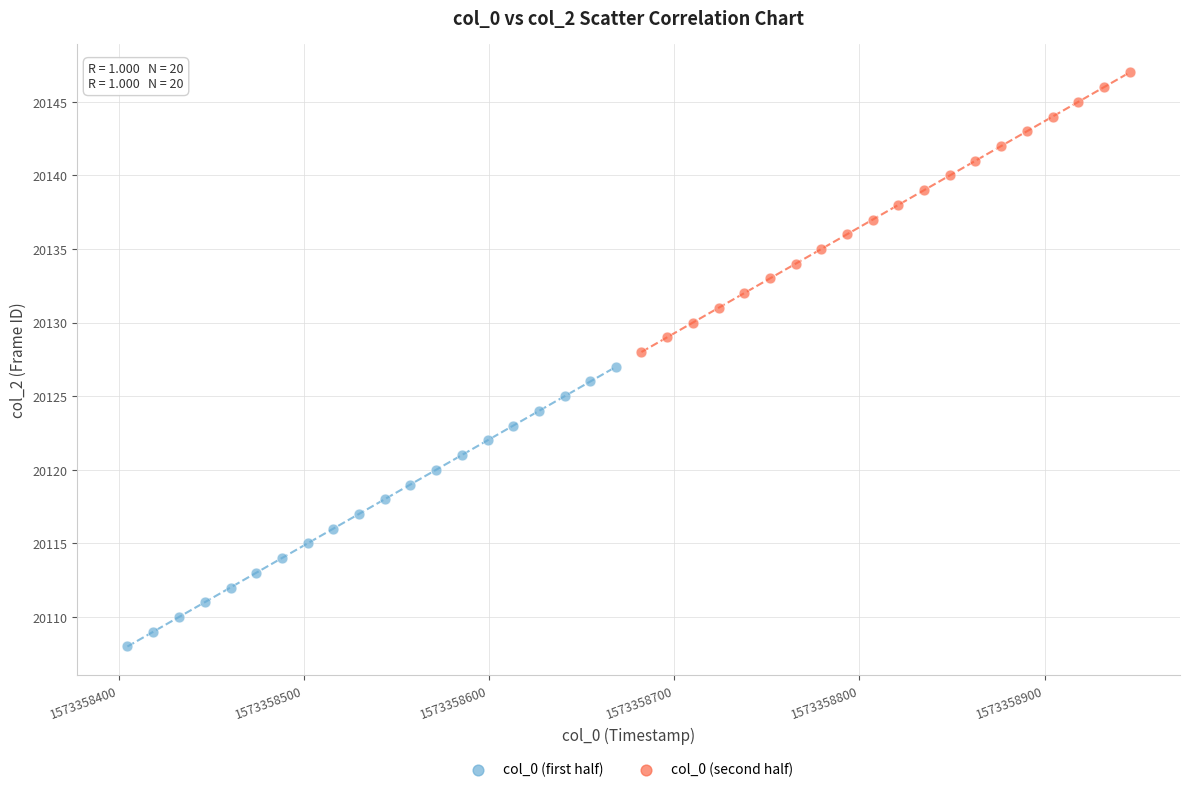

Which series contains the highest Y value?

col_0 (second half)